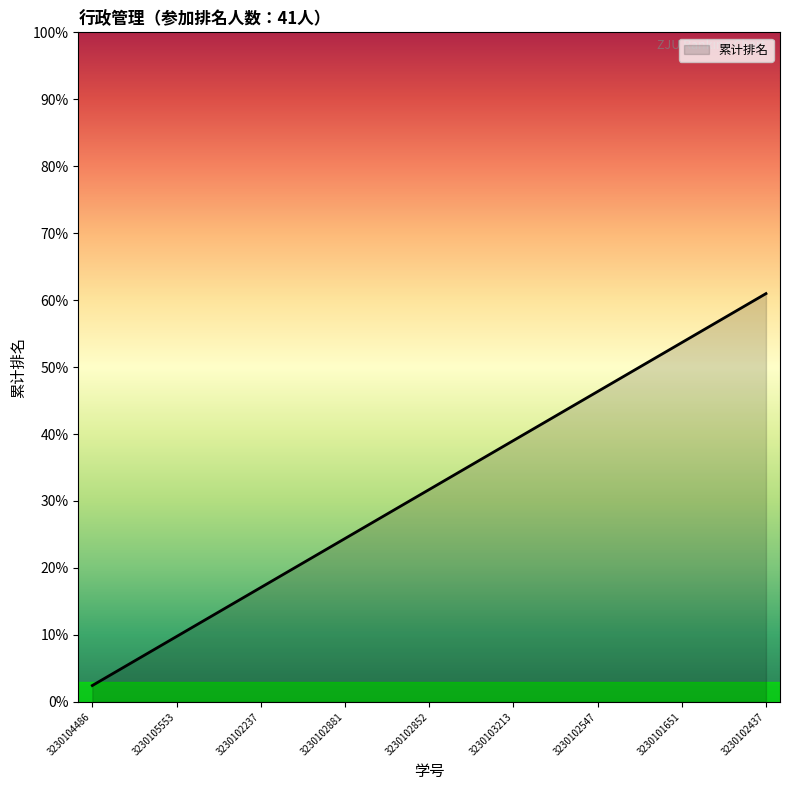

What is the smallest value displayed?

2.4